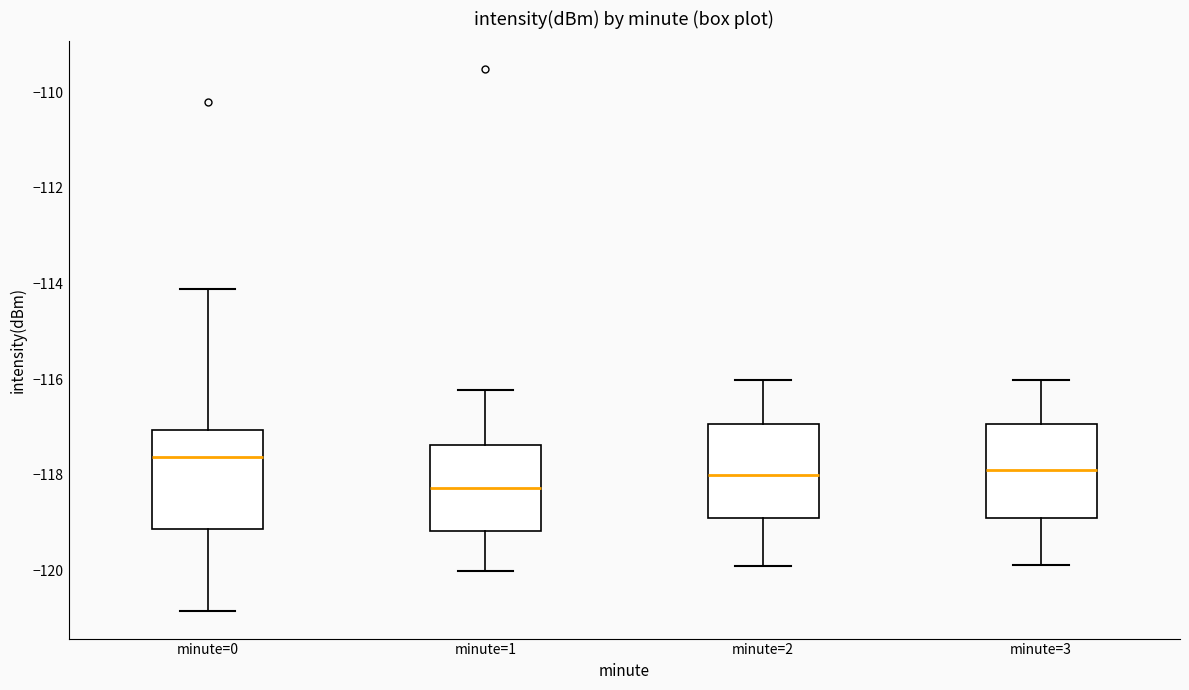

Where does the upper whisker of the box for minute=2 end on the y-axis? The values are not printed on the chart, so give them approximately, as read against the axis.

-116.0